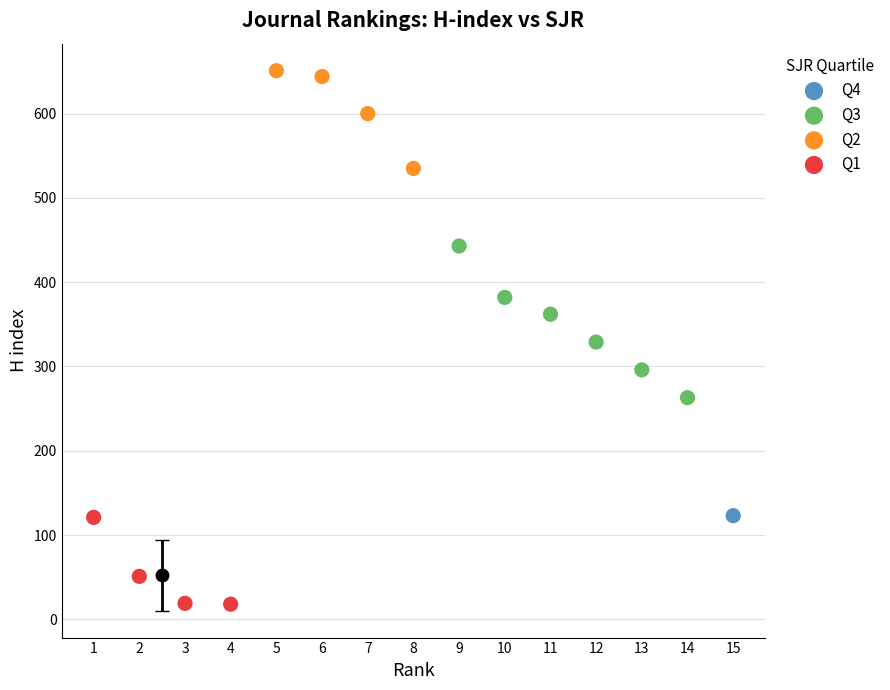

What are all the series names shown in the legend?

Q4, Q3, Q2, Q1